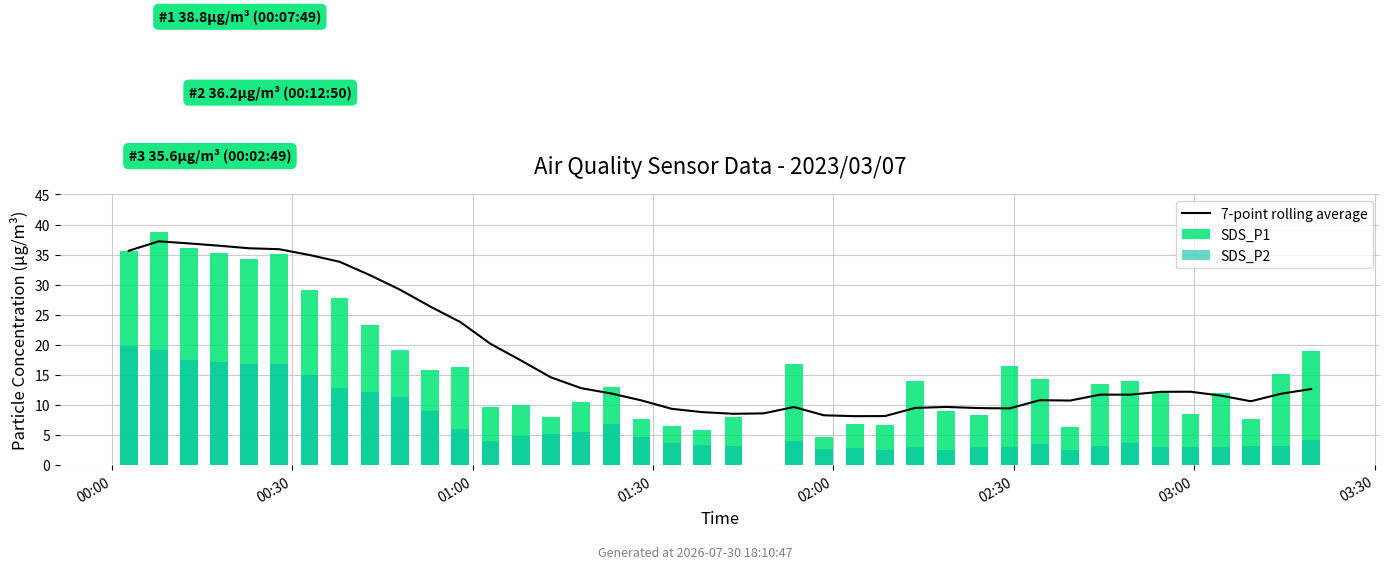

Count the number of categories in the chart.

40